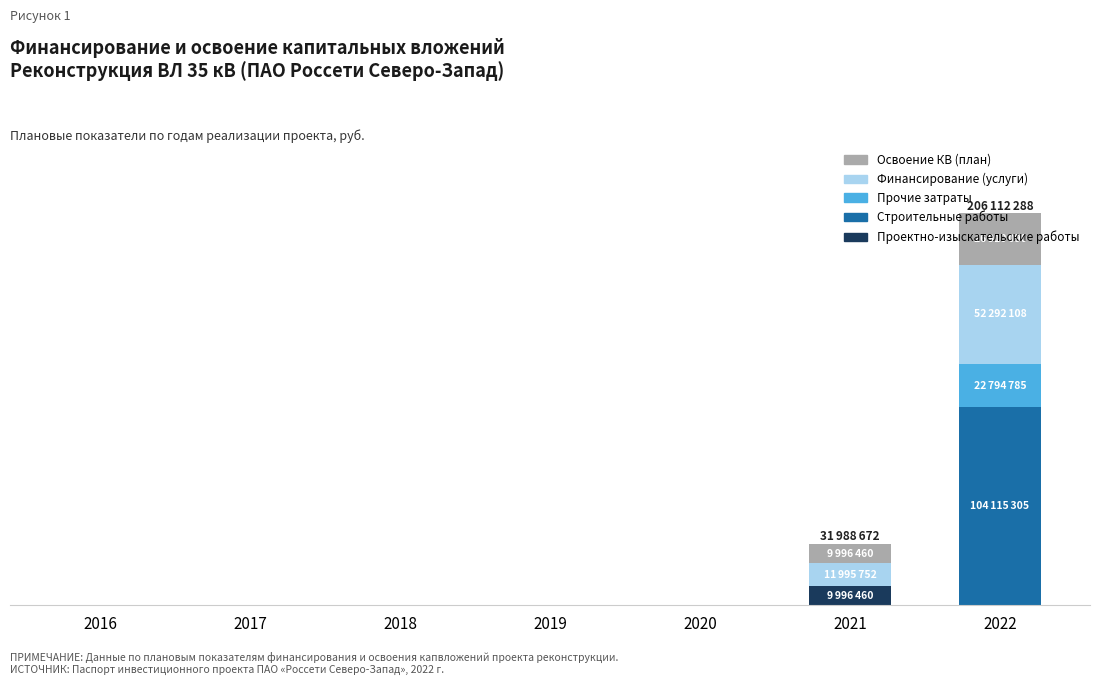

Are the bars horizontal?

No